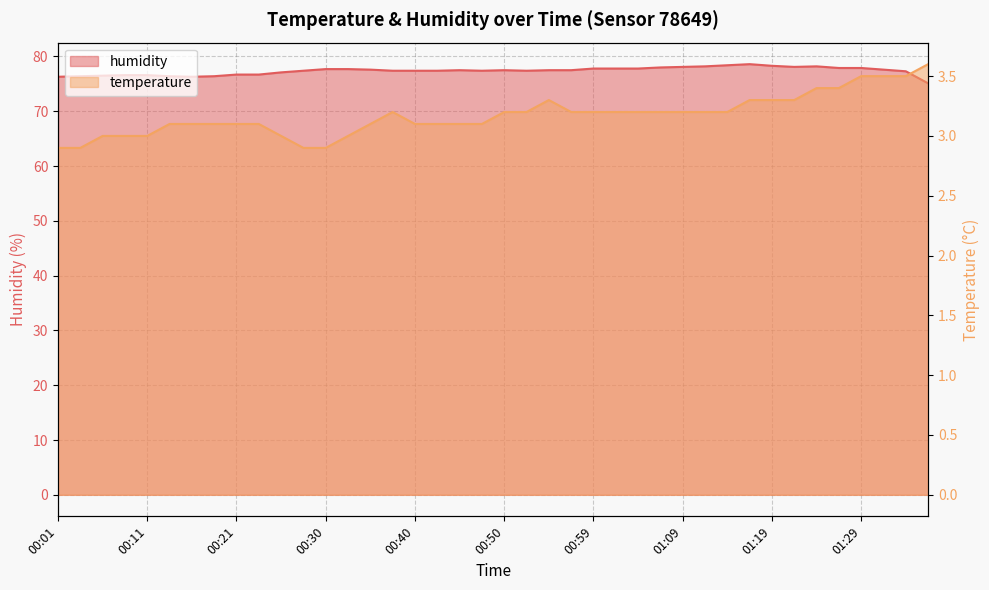

Reading right to left, what are all the values shown in this chart?

temperature: 3.6	3.5	3.5	3.5	3.4	3.4	3.3	3.3	3.3	3.2	3.2	3.2	3.2	3.2	3.2	3.2	3.2	3.3	3.2	3.2	3.1	3.1	3.1	3.1	3.2	3.1	3.0	2.9	2.9	3.0	3.1	3.1	3.1	3.1	3.1	3.0	3.0	3.0	2.9	2.9
humidity: 75.1	77.3	77.6	77.9	77.9	78.2	78.1	78.3	78.6	78.4	78.2	78.1	78.0	77.8	77.8	77.8	77.5	77.5	77.4	77.5	77.4	77.5	77.4	77.4	77.4	77.6	77.7	77.7	77.4	77.1	76.7	76.7	76.4	76.3	76.4	76.6	76.6	76.5	76.4	76.3